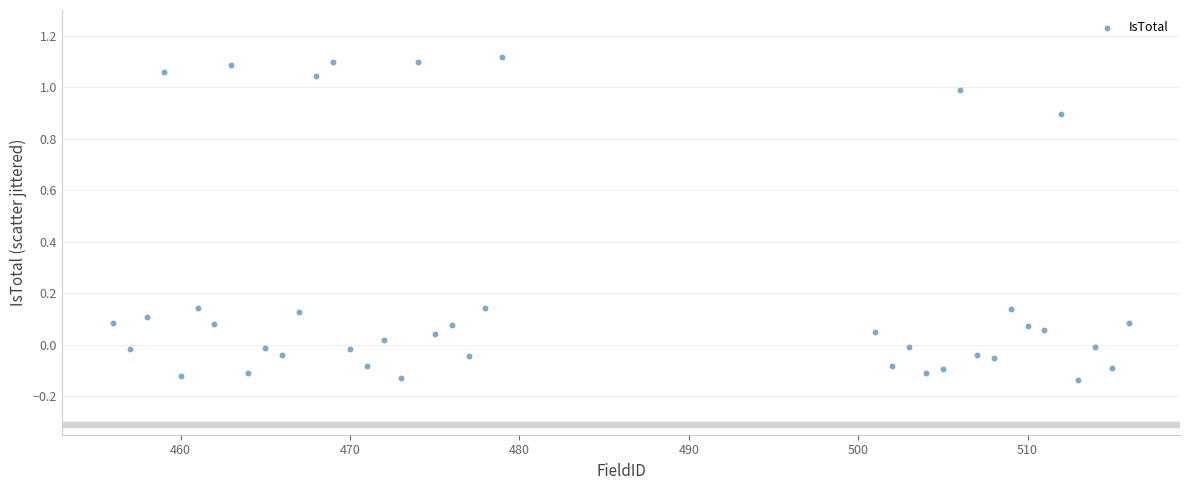

What is the range of Y values (max minus min)?

1.3